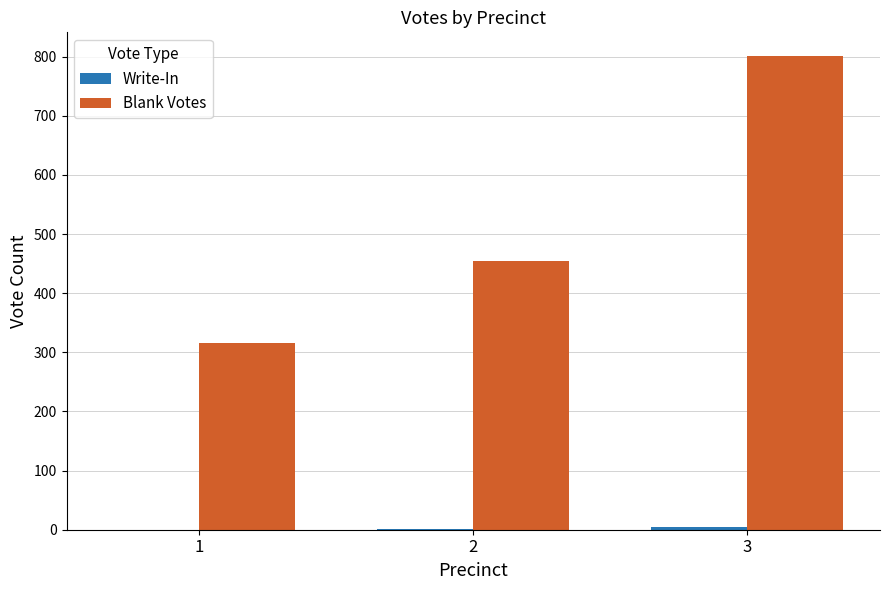

At which category is the sum across all series the highest?

3